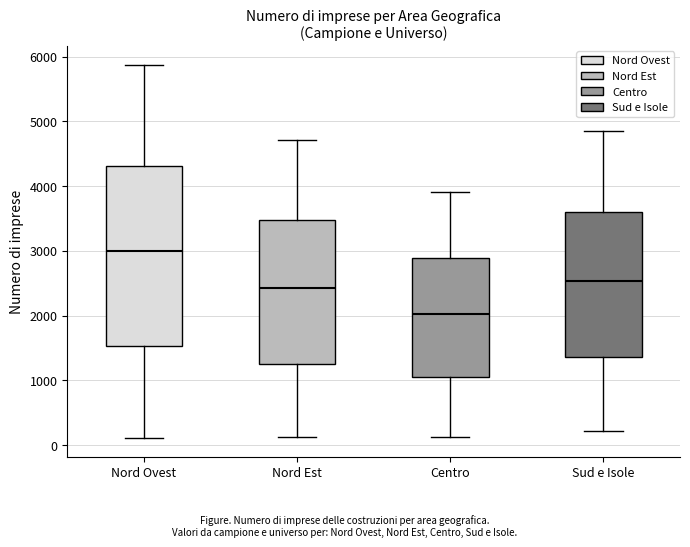

Which box is the tallest, from its lower edge to its upper edge?

Nord Ovest